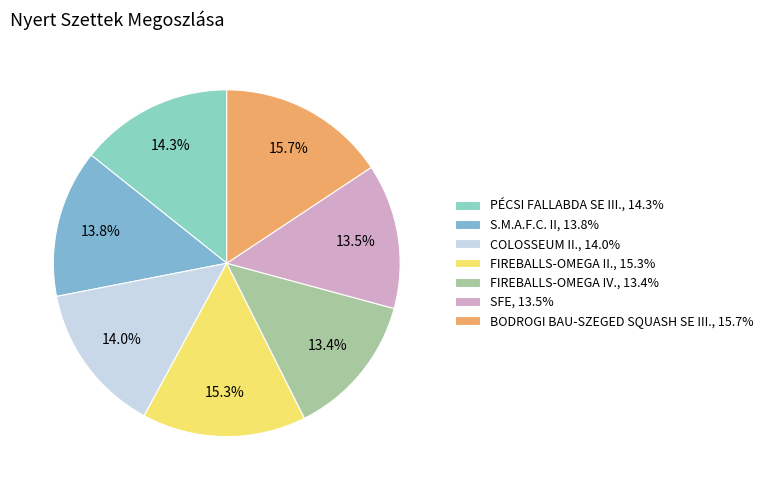

How many slices are in this pie chart?

7